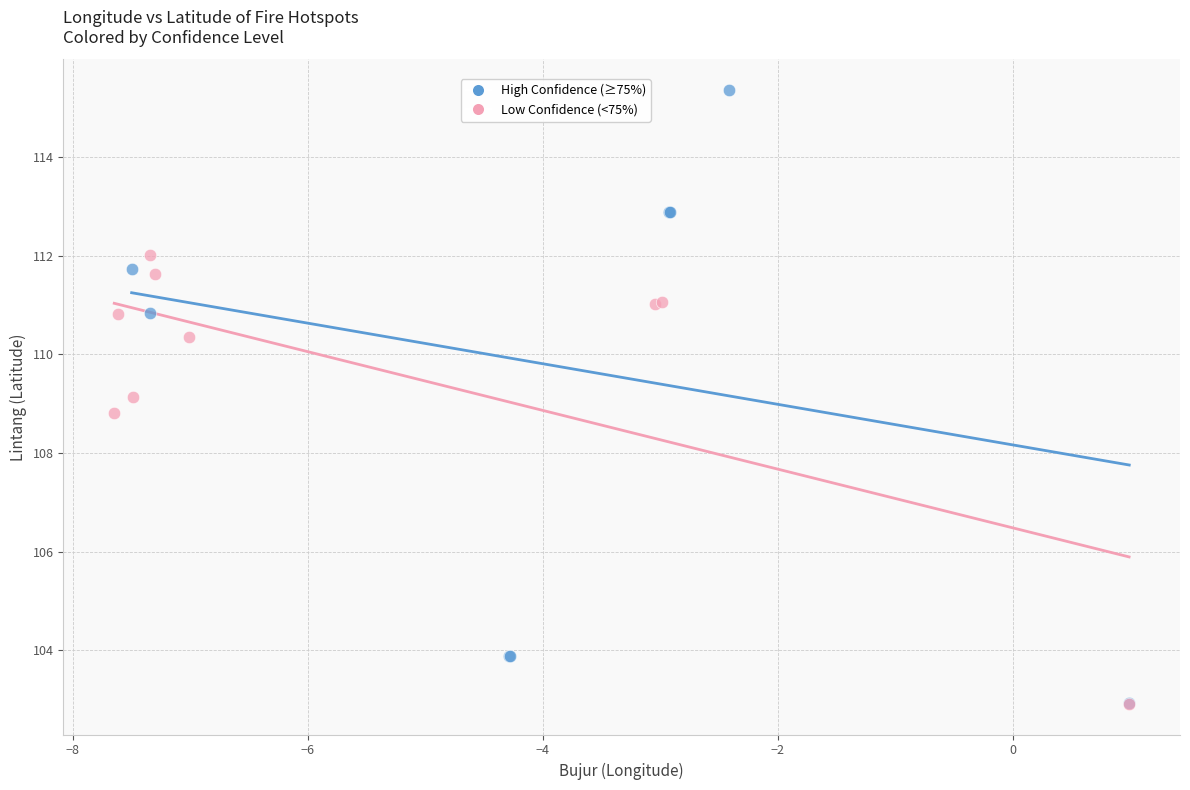

Which series has the largest Y range (max minus min)?

High Confidence (≥75%)